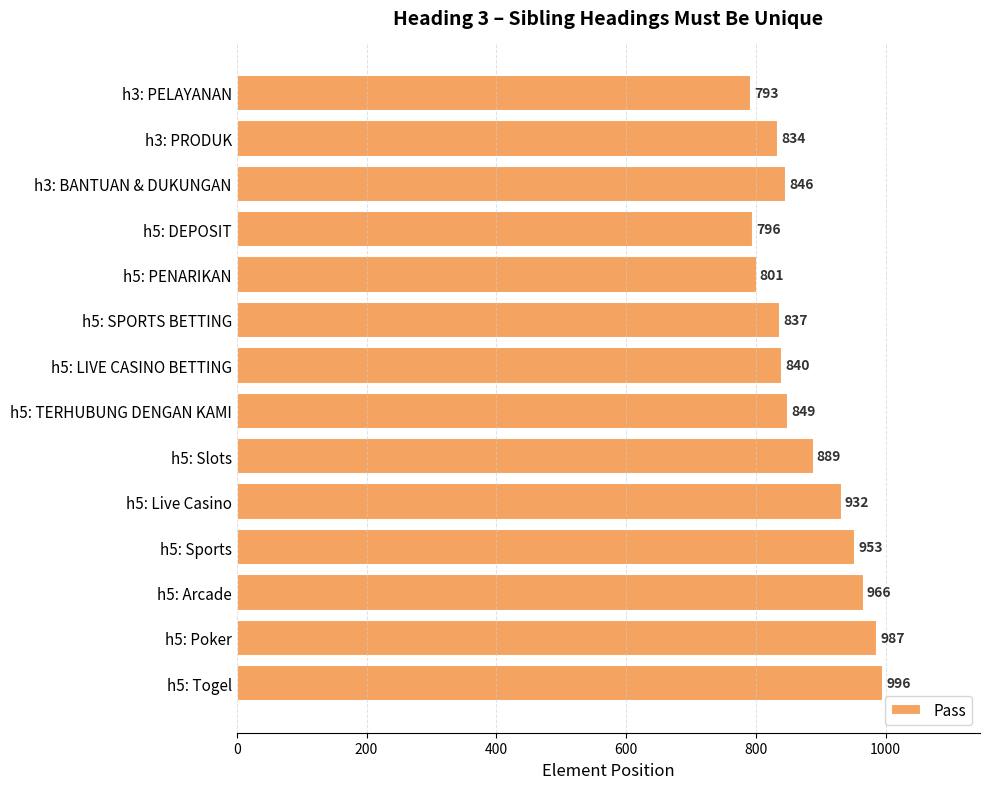

How many bars are there in total?

14